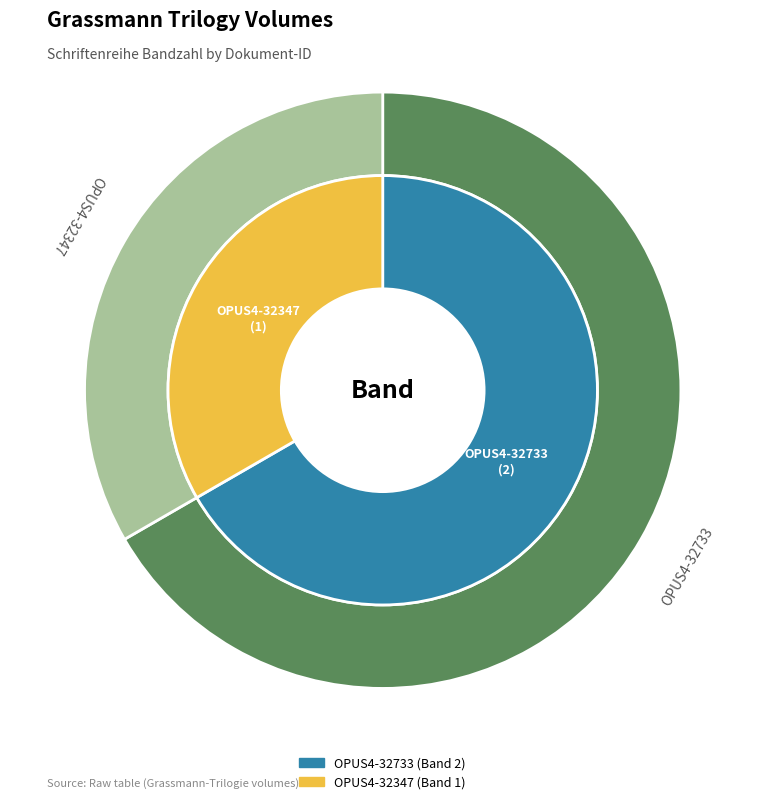

Rank the categories by value from lowest to highest.

OPUS4-32347, OPUS4-32733